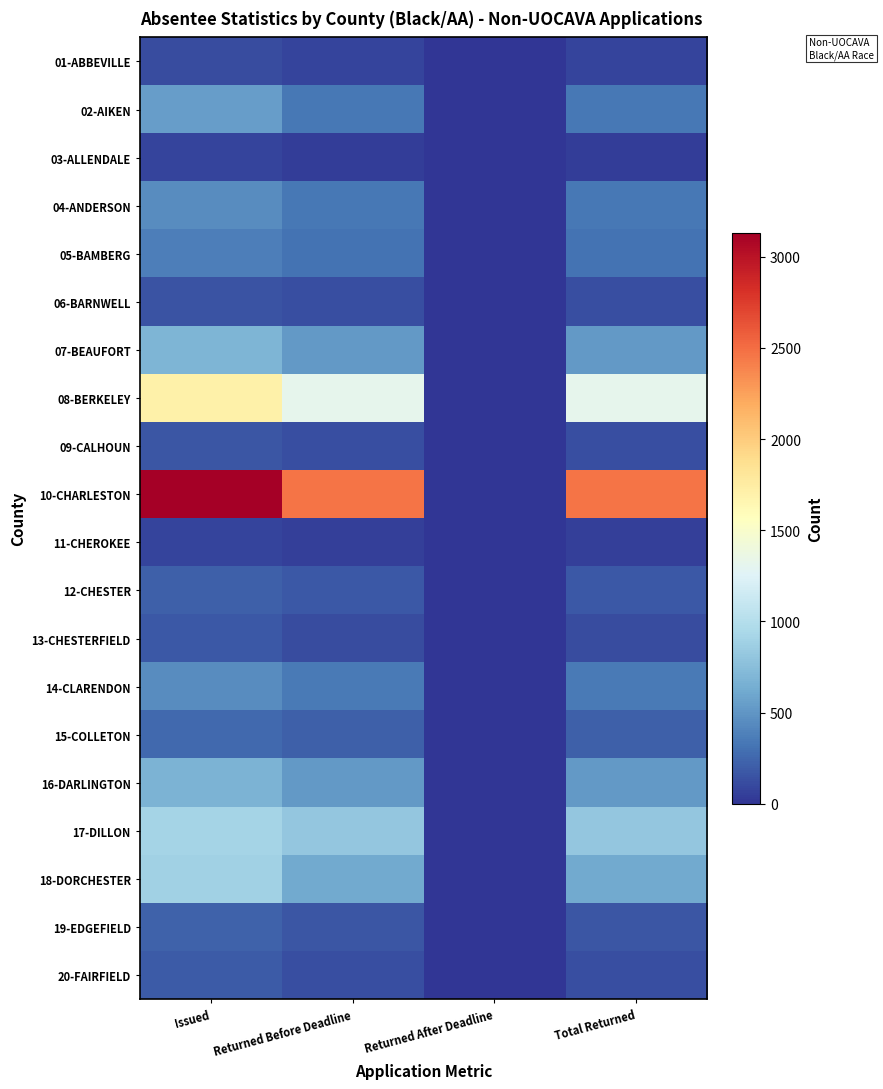

Reading left to right, extract all data points from this chart.

01-ABBEVILLE: Issued=121	Returned Before Deadline=75	Returned After Deadline=0	Total Returned=75
02-AIKEN: Issued=543	Returned Before Deadline=342	Returned After Deadline=0	Total Returned=342
03-ALLENDALE: Issued=75	Returned Before Deadline=43	Returned After Deadline=0	Total Returned=43
04-ANDERSON: Issued=443	Returned Before Deadline=335	Returned After Deadline=0	Total Returned=335
05-BAMBERG: Issued=368	Returned Before Deadline=307	Returned After Deadline=0	Total Returned=307
06-BARNWELL: Issued=157	Returned Before Deadline=131	Returned After Deadline=0	Total Returned=131
07-BEAUFORT: Issued=689	Returned Before Deadline=523	Returned After Deadline=0	Total Returned=523
08-BERKELEY: Issued=1709	Returned Before Deadline=1318	Returned After Deadline=0	Total Returned=1318
09-CALHOUN: Issued=168	Returned Before Deadline=126	Returned After Deadline=0	Total Returned=126
10-CHARLESTON: Issued=3131	Returned Before Deadline=2459	Returned After Deadline=0	Total Returned=2459
11-CHEROKEE: Issued=74	Returned Before Deadline=51	Returned After Deadline=0	Total Returned=51
12-CHESTER: Issued=219	Returned Before Deadline=181	Returned After Deadline=0	Total Returned=181
13-CHESTERFIELD: Issued=173	Returned Before Deadline=115	Returned After Deadline=0	Total Returned=115
14-CLARENDON: Issued=448	Returned Before Deadline=347	Returned After Deadline=0	Total Returned=347
15-COLLETON: Issued=269	Returned Before Deadline=209	Returned After Deadline=0	Total Returned=209
16-DARLINGTON: Issued=682	Returned Before Deadline=516	Returned After Deadline=0	Total Returned=516
17-DILLON: Issued=914	Returned Before Deadline=814	Returned After Deadline=0	Total Returned=814
18-DORCHESTER: Issued=891	Returned Before Deadline=619	Returned After Deadline=0	Total Returned=619
19-EDGEFIELD: Issued=231	Returned Before Deadline=166	Returned After Deadline=0	Total Returned=166
20-FAIRFIELD: Issued=187	Returned Before Deadline=130	Returned After Deadline=0	Total Returned=130